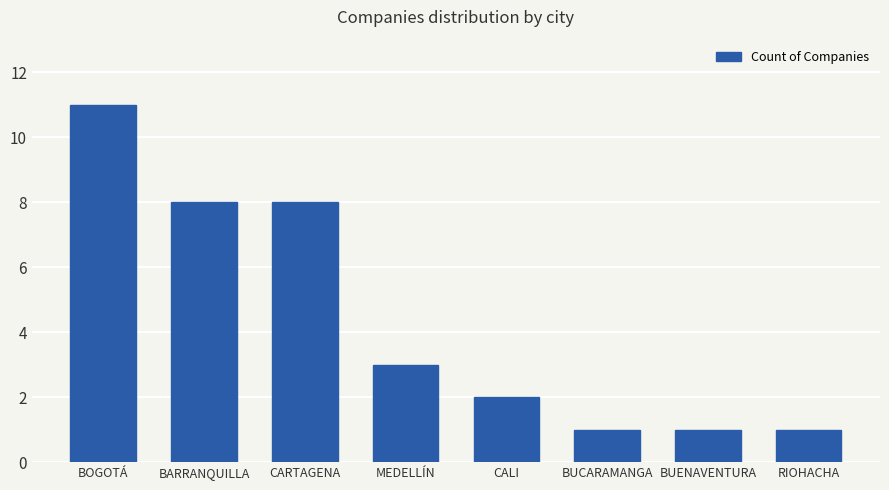

What is the label of the 5th bar from the left?

CALI